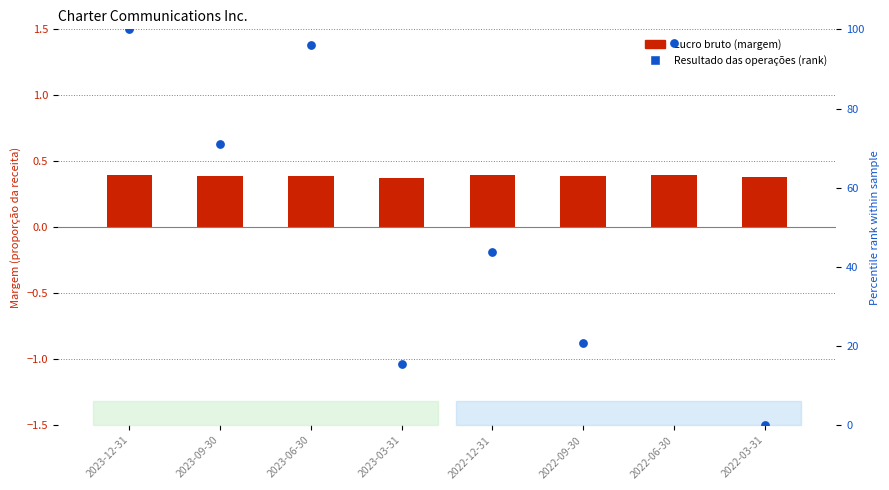

At how many categories does at least one series exceed 58?

4